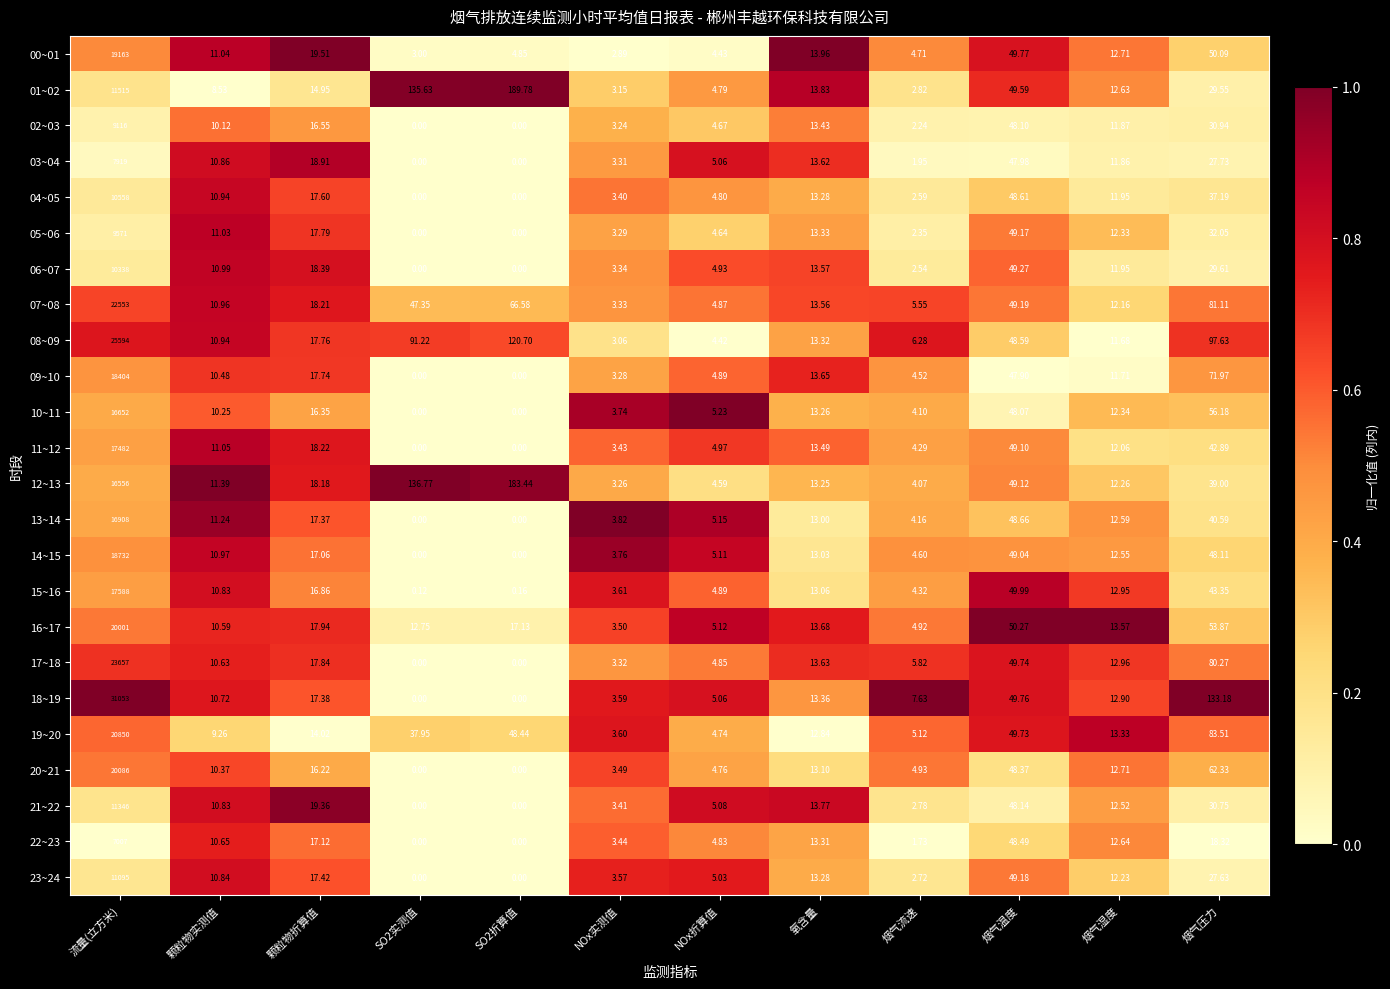

At which label does 04~05 first exceed 11?

流量(立方米)